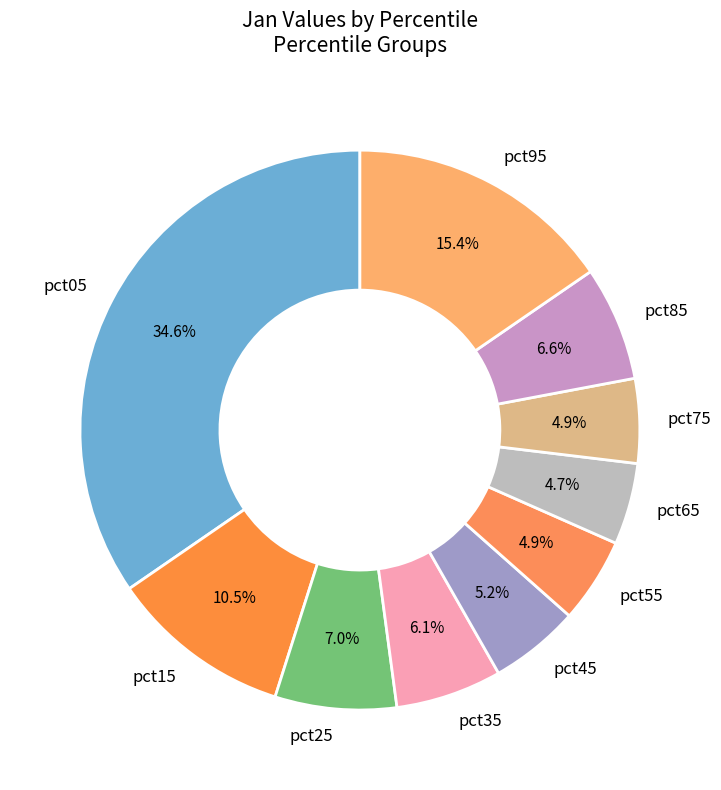

Is it true that pct45 is 5% of the pie?

True